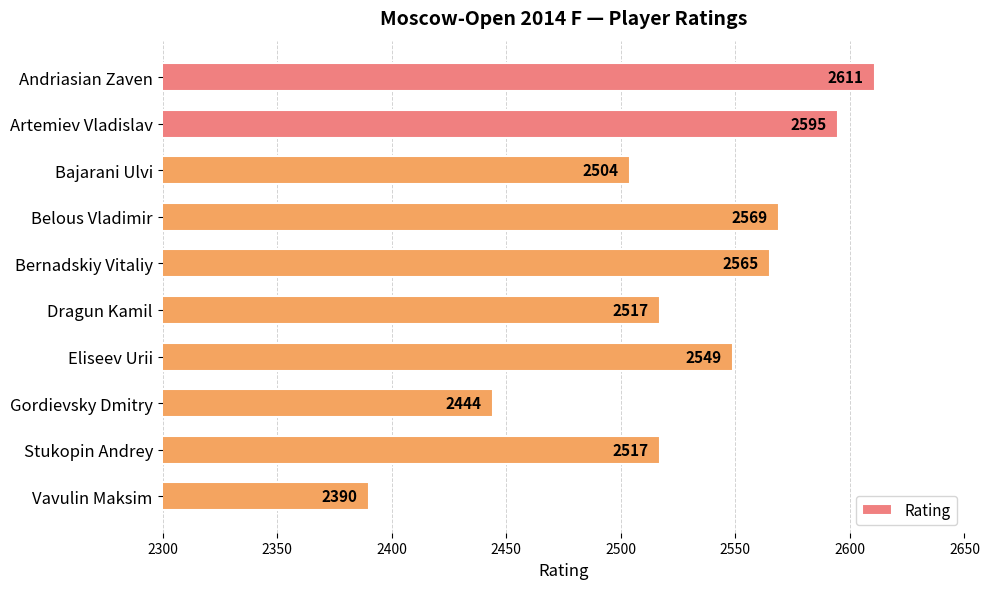

How many categories are shown in the chart?

10